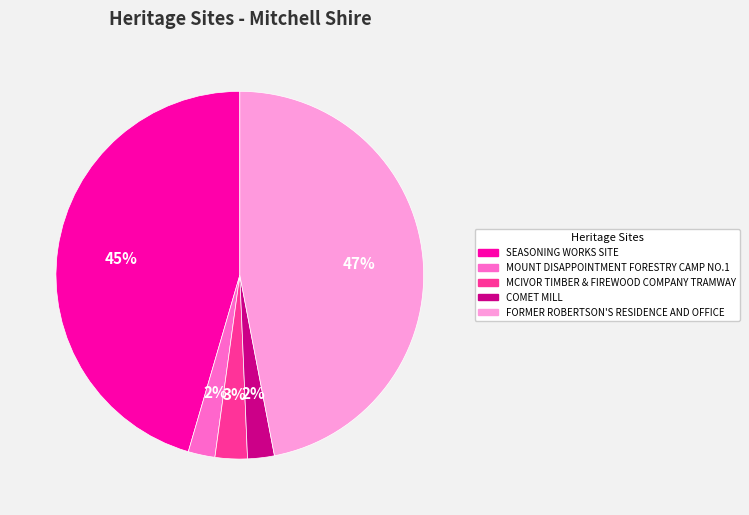

The MCIVOR TIMBER & FIREWOOD COMPANY TRAMWAY slice represents 16% of the pie. True or false?

False